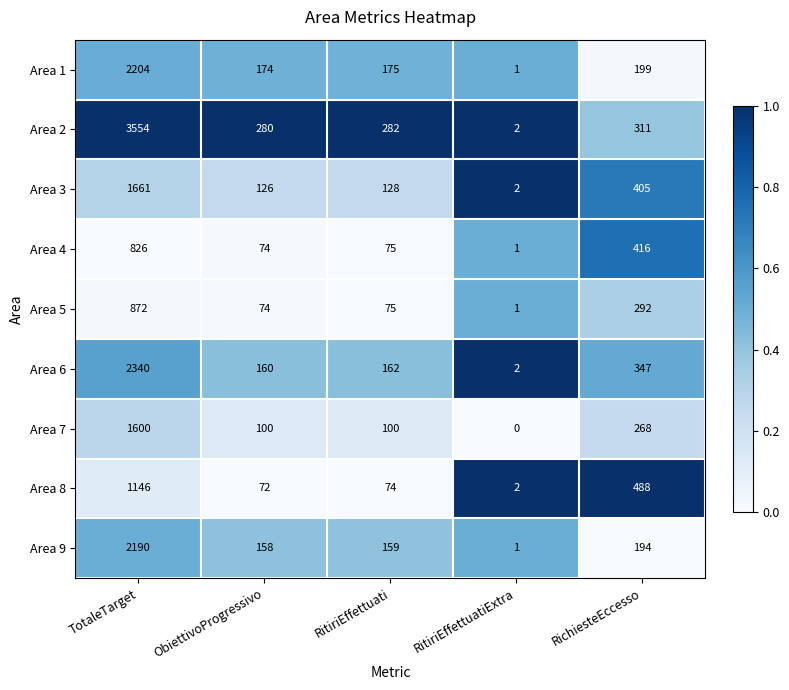

What is the difference between the maximum and minimum values in the Area 3 series?

1659